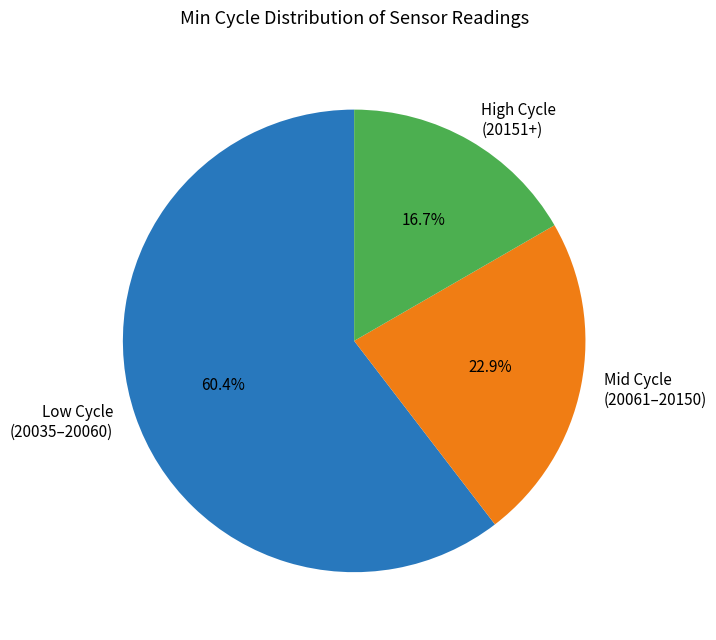

Approximately how many times larger is the value at Low Cycle (20035–20060) compared to High Cycle (20151+)?

3.6